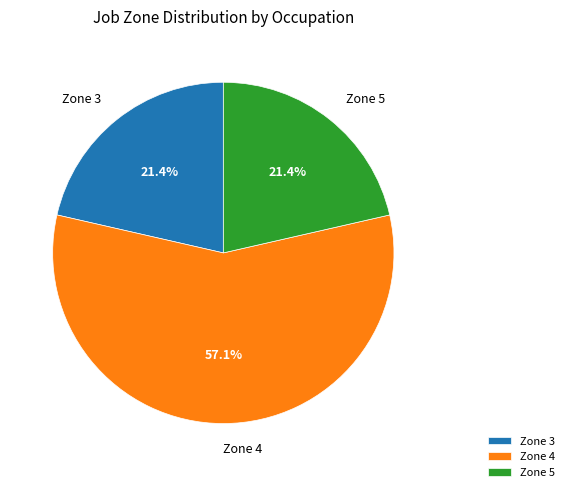

Which slice is the largest?

Zone 4